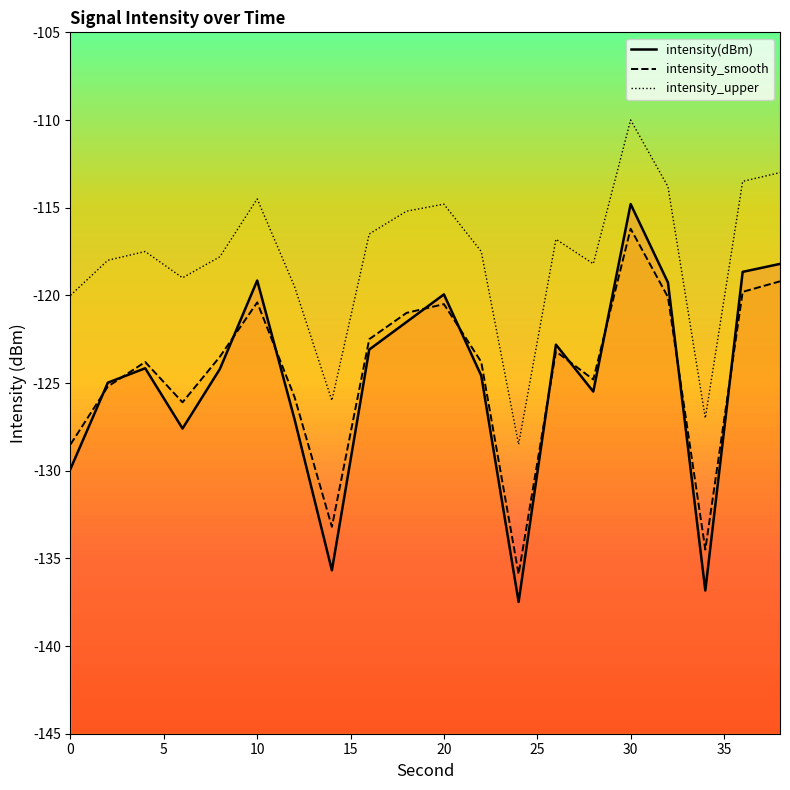

True or false: intensity_upper and intensity(dBm) cross at least once.

False